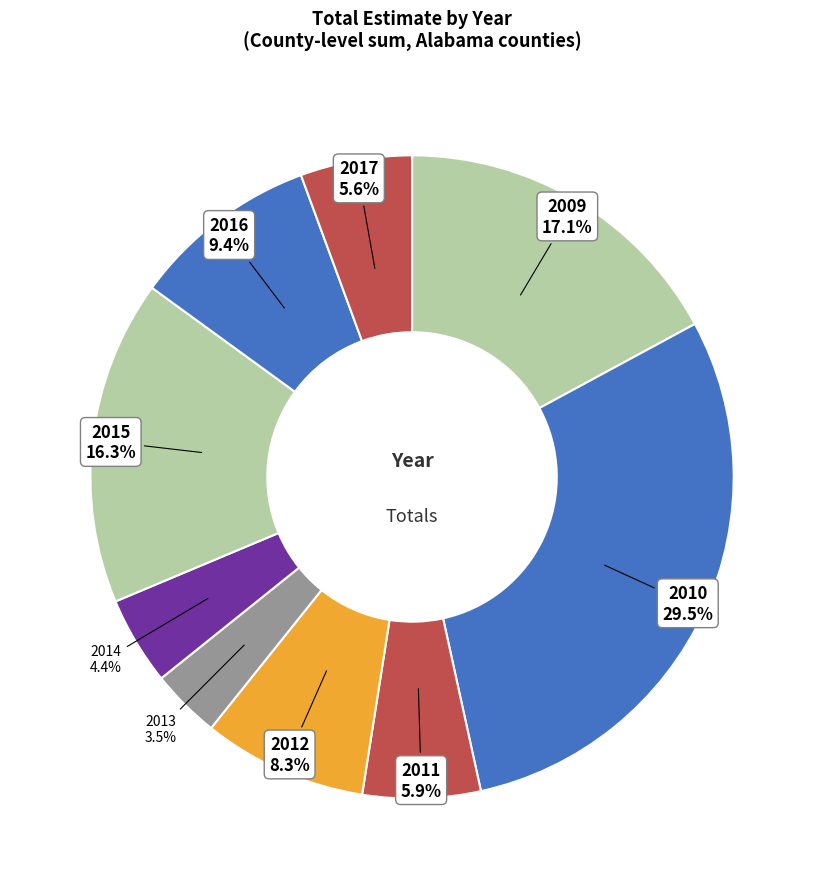

How many slices are in this pie chart?

9